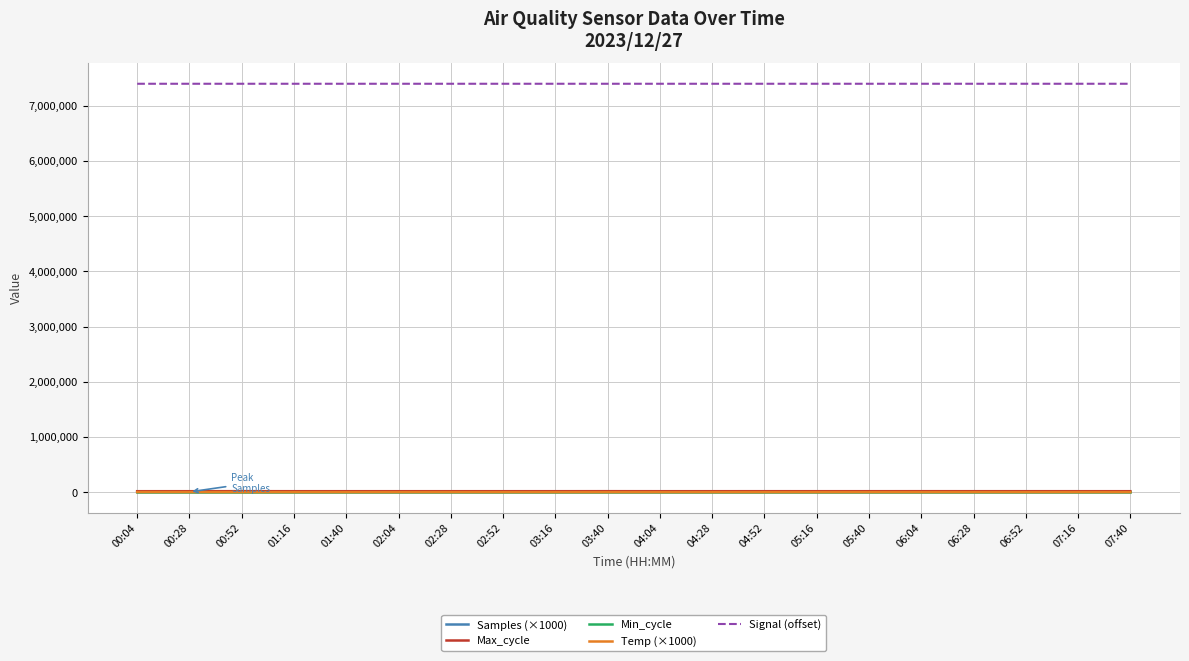

The Temp (×1000) series shows 3500.0 at 05:40. True or false?

True